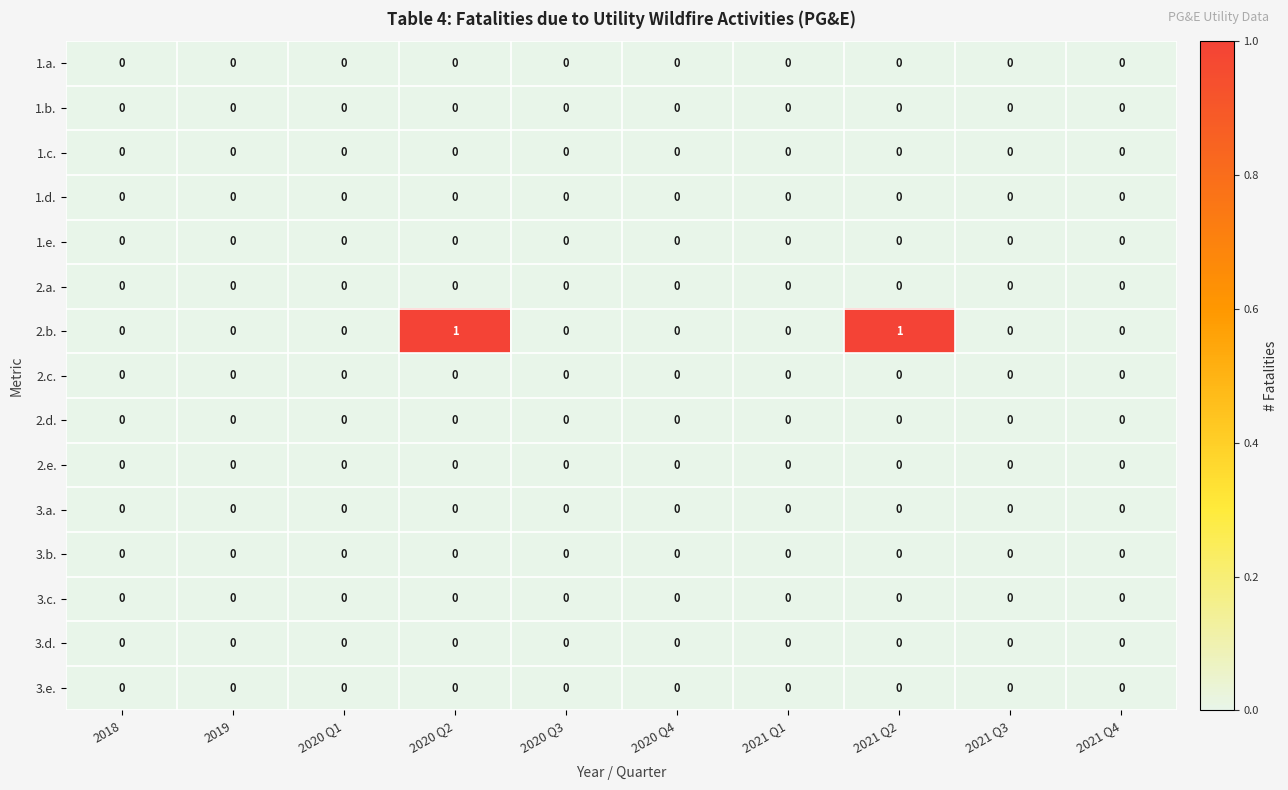

Which series has the largest total across all categories?

2.b.